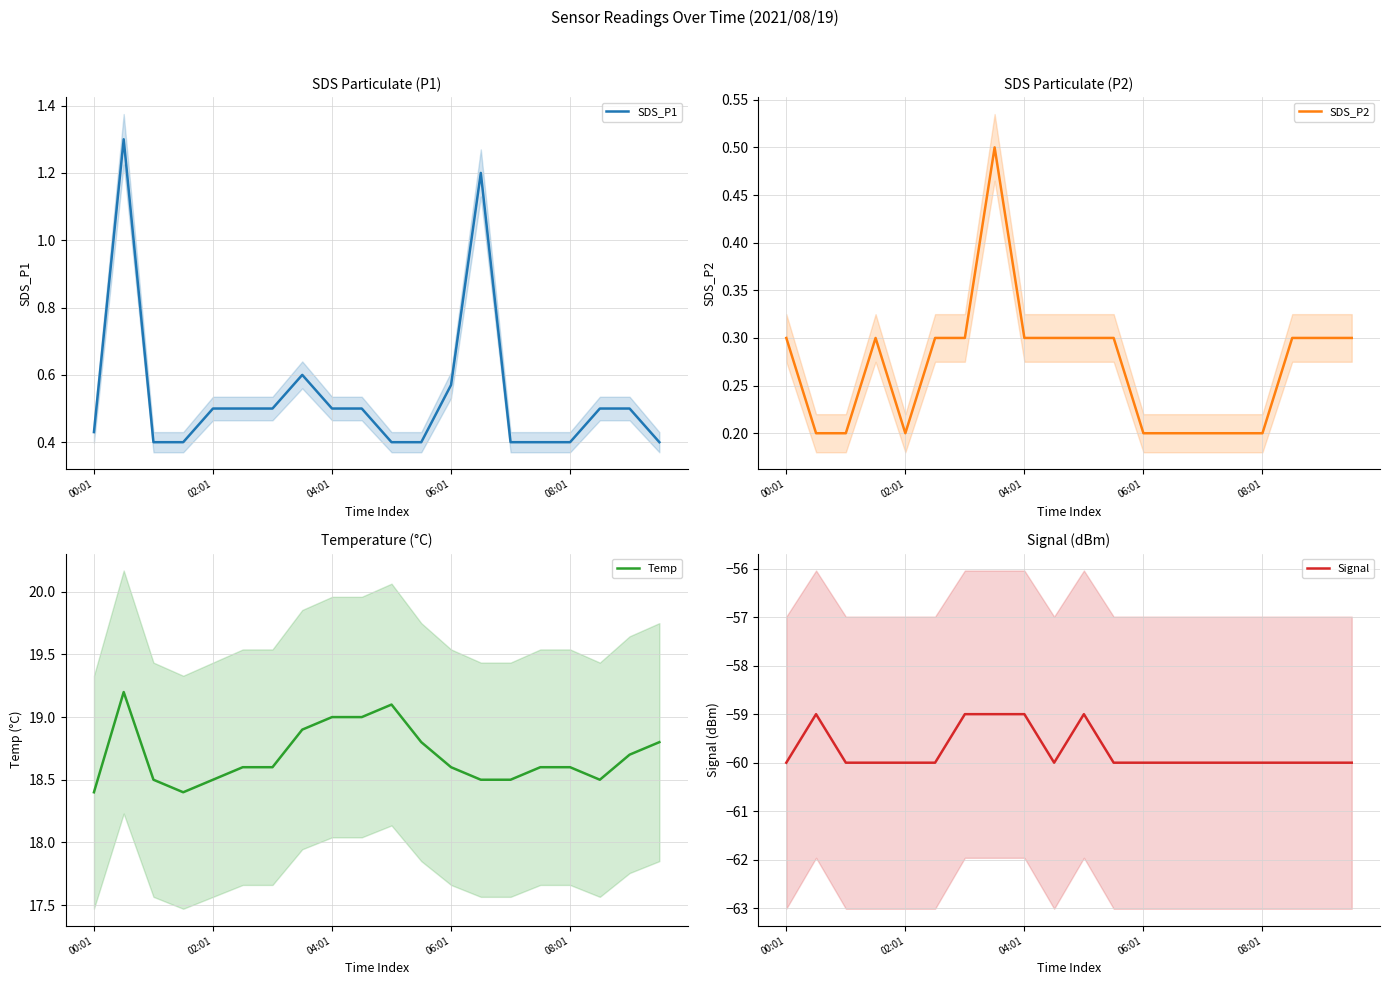

Which series has the widest spread of values?

Signal